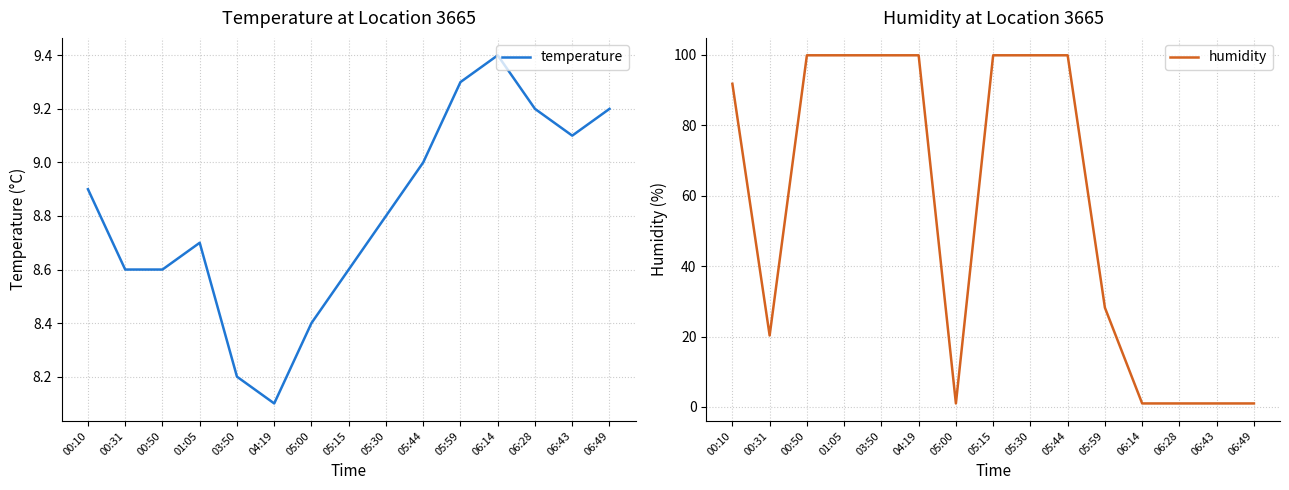

Does the chart have visible grid lines?

Yes